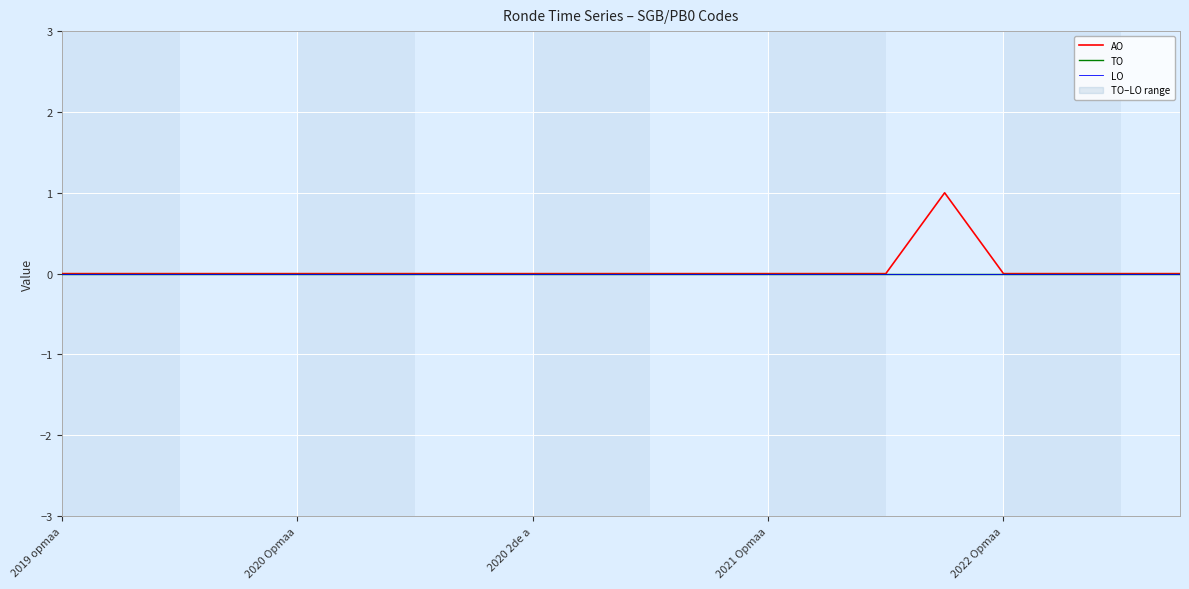

What are all the series names shown in the legend?

AO, TO, LO